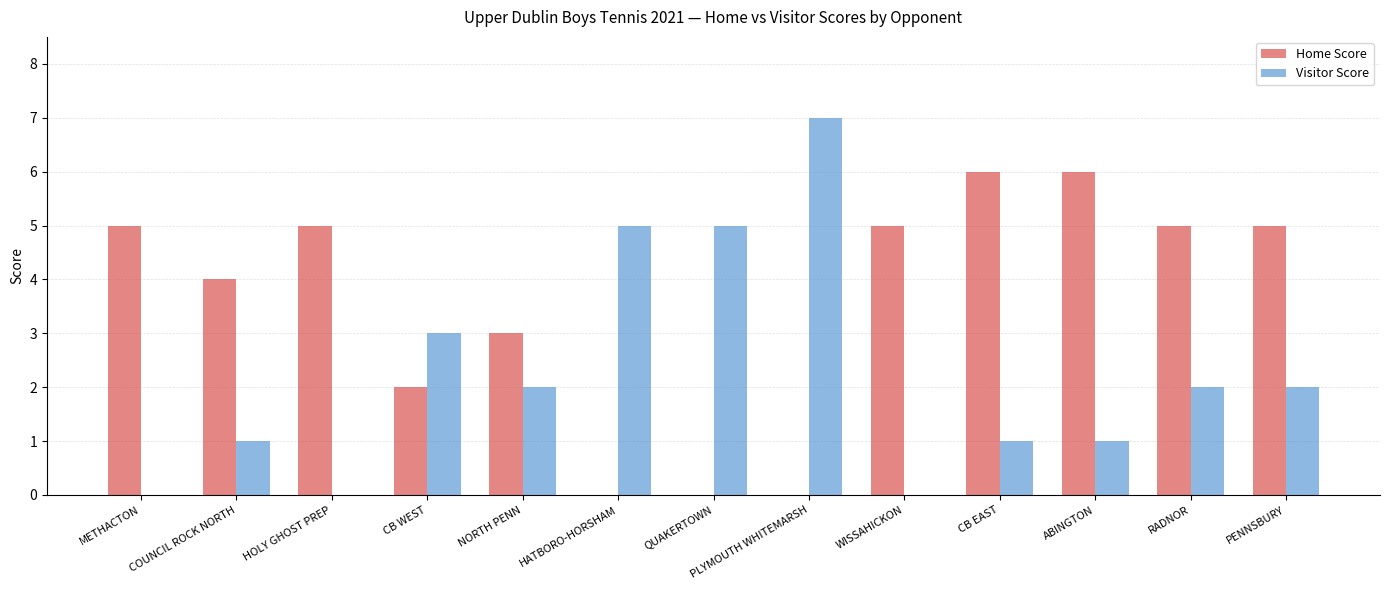

Reading left to right, transcribe all the data shown in this chart.

Home Score: 5	4	5	2	3	0	0	0	5	6	6	5	5
Visitor Score: 0	1	0	3	2	5	5	7	0	1	1	2	2